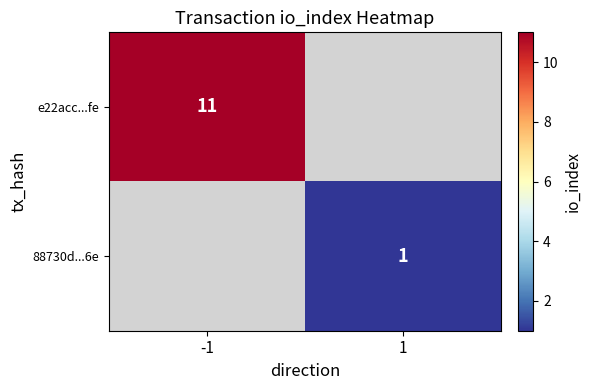

True or false: e22acc...fe has a value of 11 at -1.

True